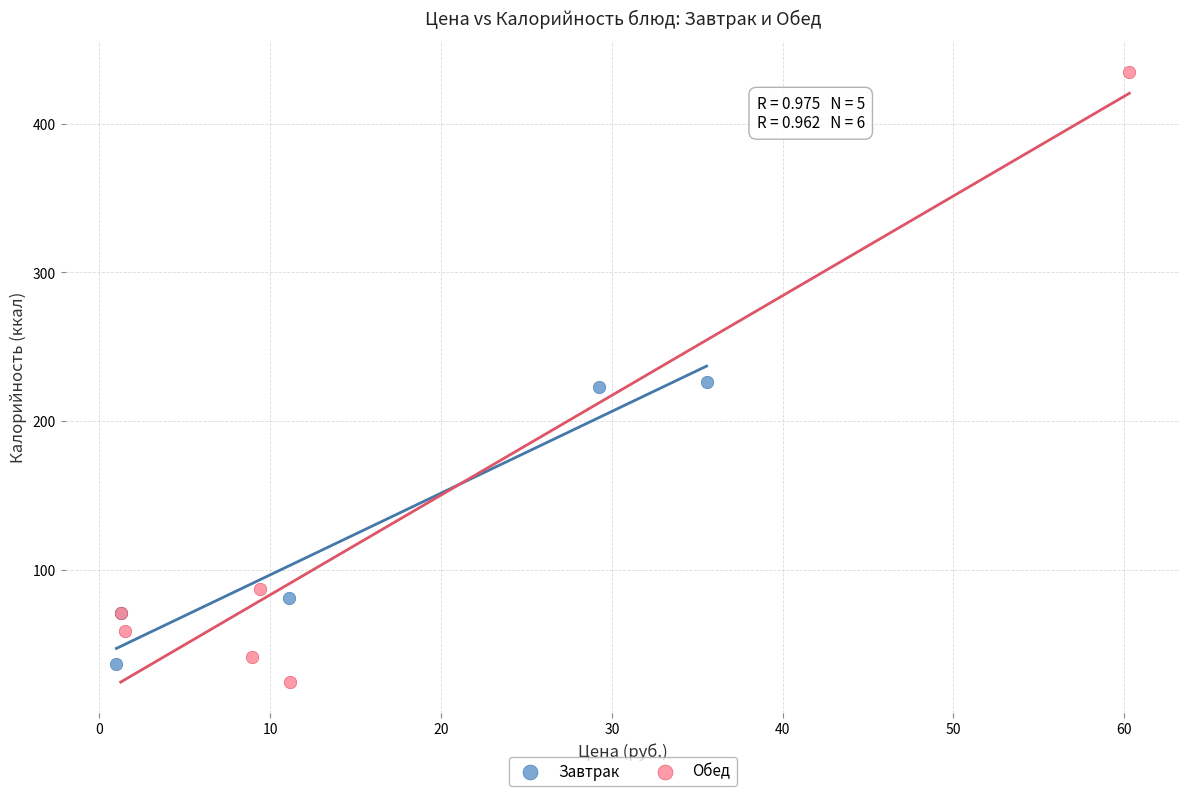

Which series has the widest spread of Y values?

Обед